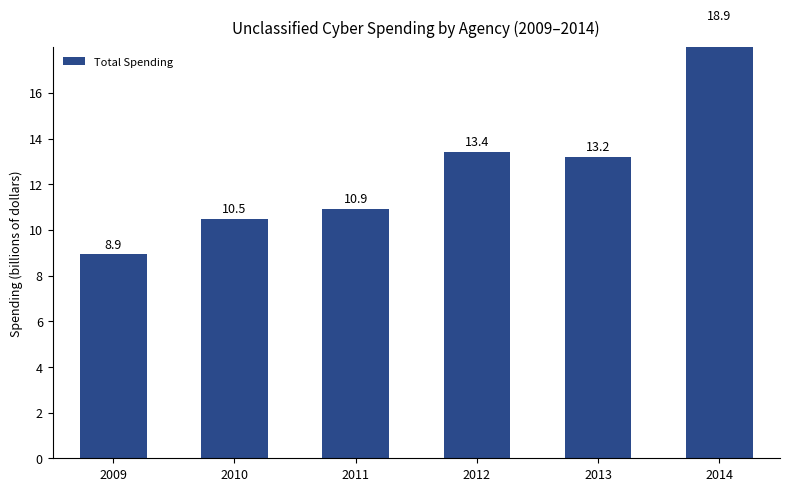

How many data points are less than 13?

3